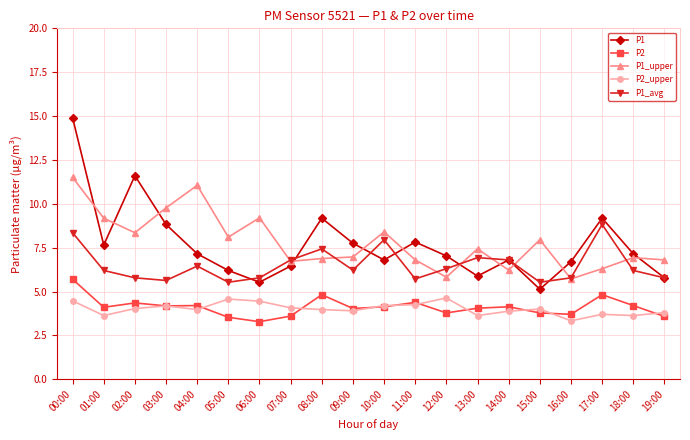

Is the value of P1 at 11:00 greater than the value of P1_avg at 15:00?

Yes